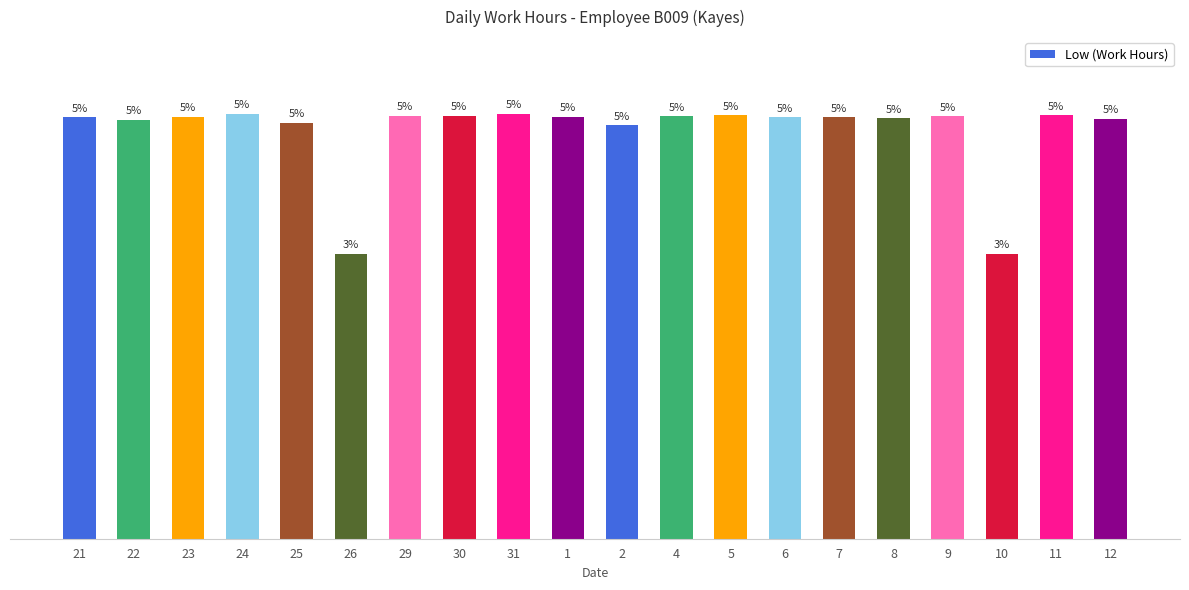

Are the bars grouped side by side (vs. stacked)?

No